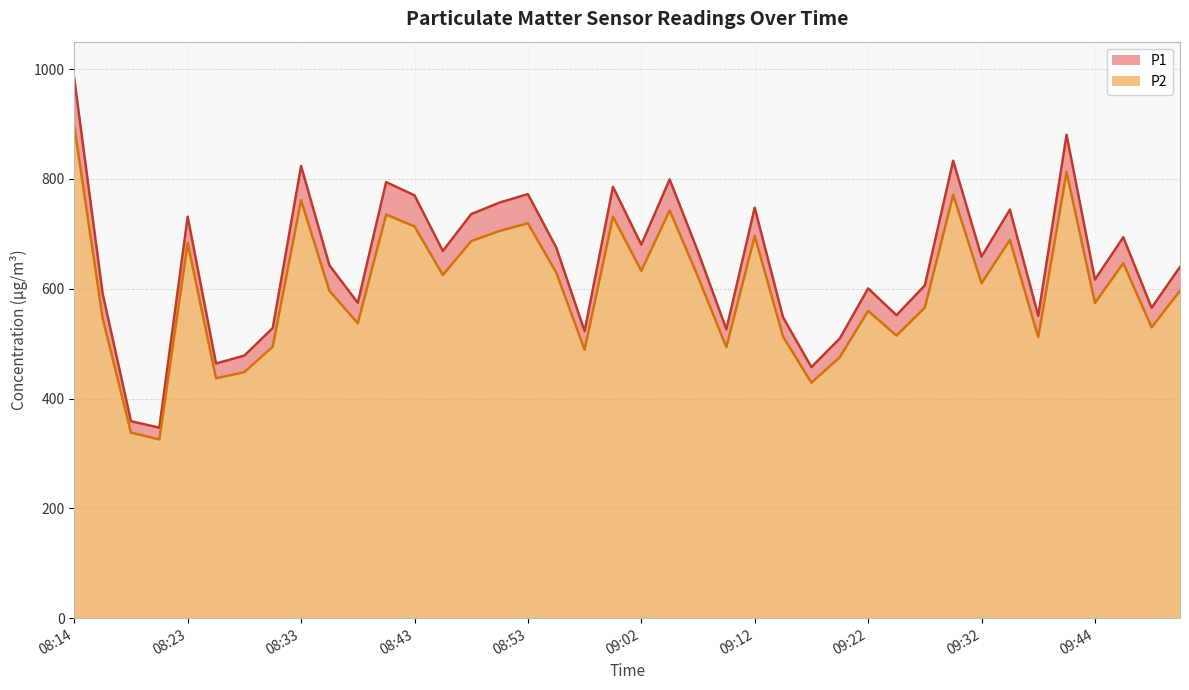

True or false: P2 and P1 intersect in this chart.

False